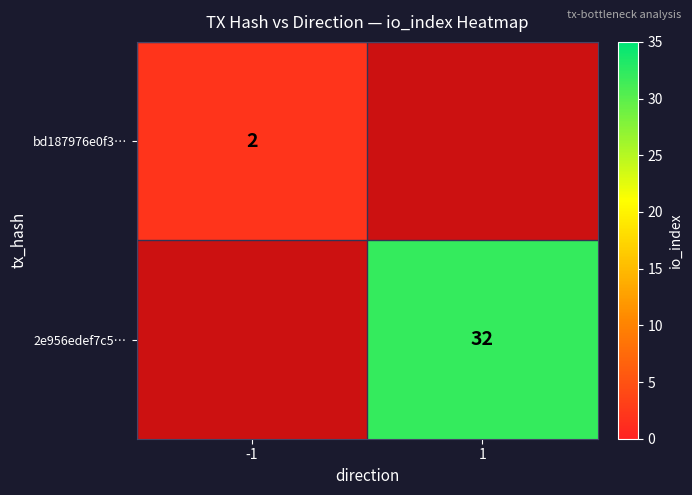

The value of bd187976e0f3… at -1 is 3. True or false?

False